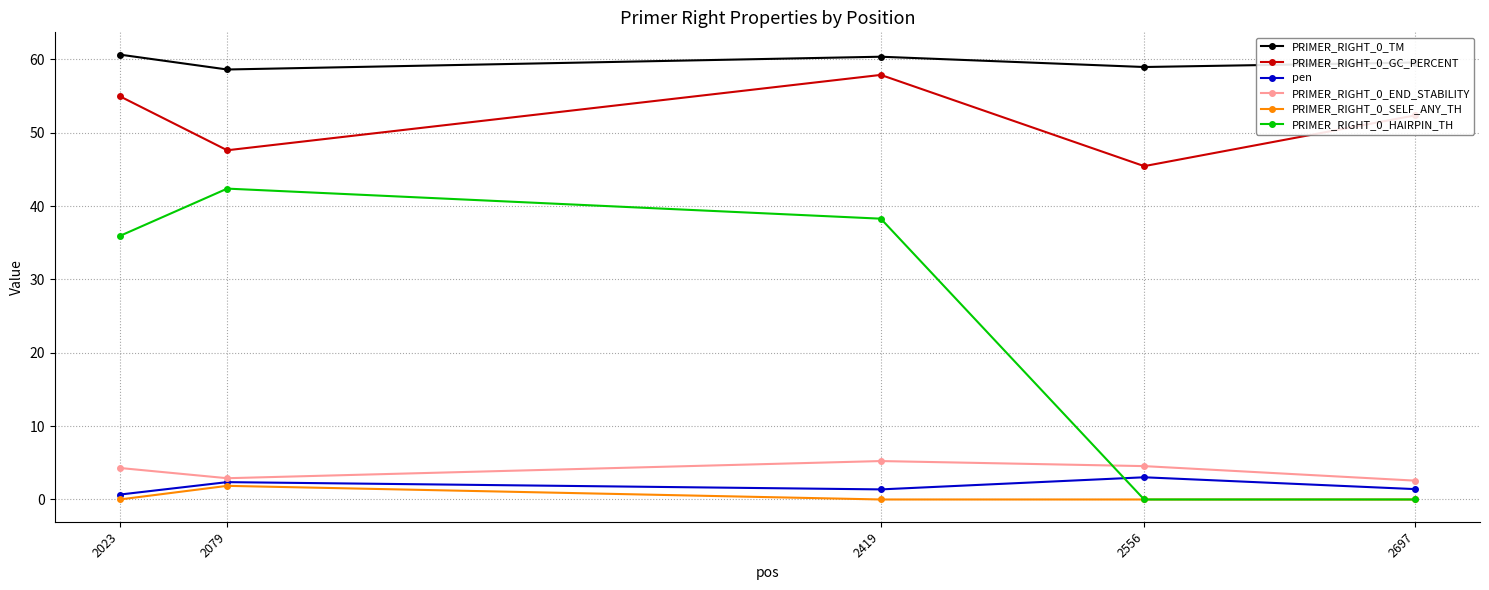

At which label does PRIMER_RIGHT_0_END_STABILITY first exceed 4?

2023